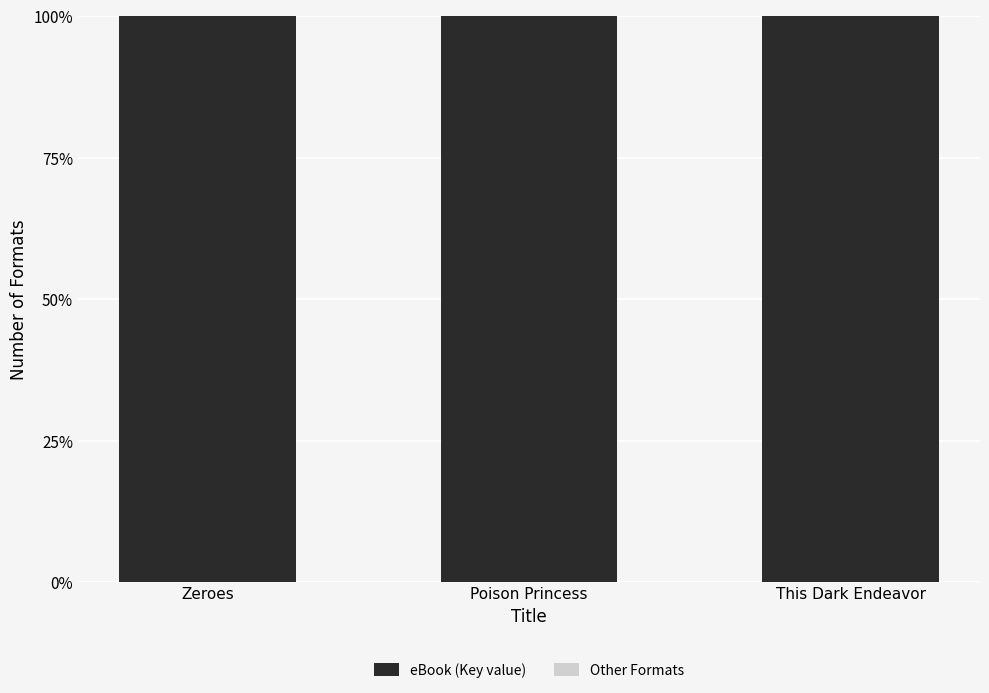

Does the chart contain stacked bars?

Yes